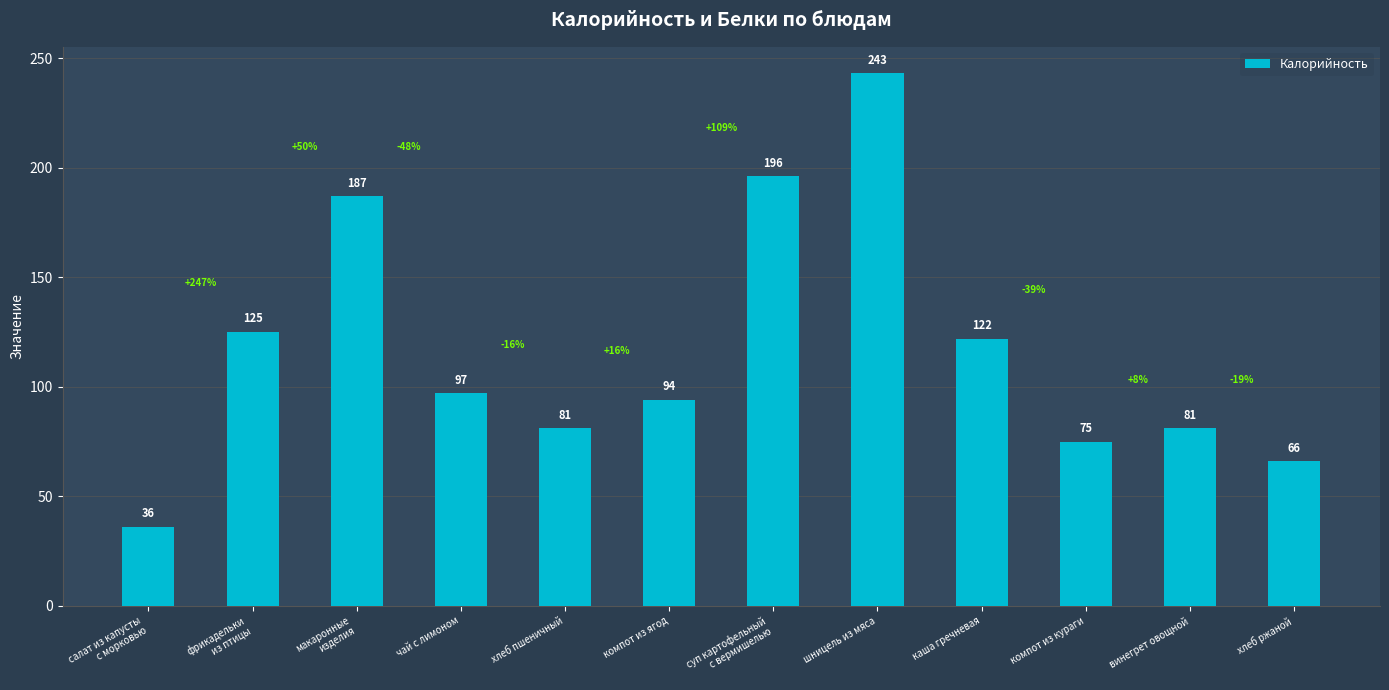

How many distinct data groups are displayed?

1